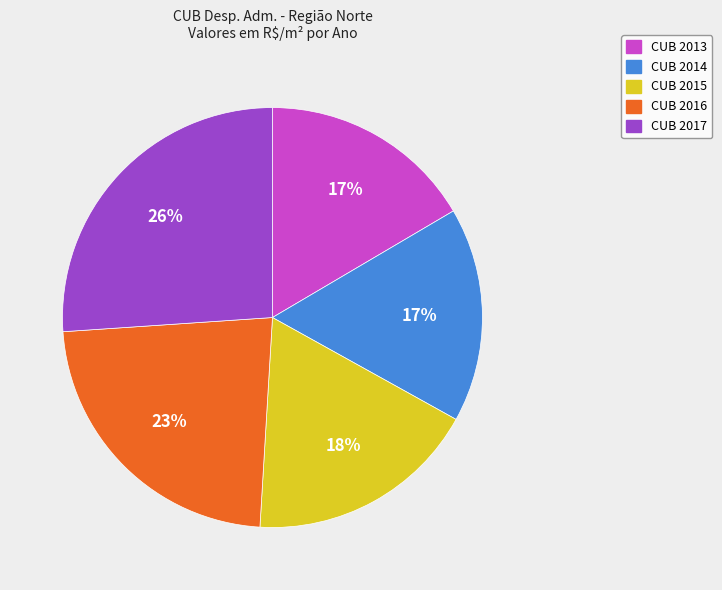

Does any single category account for the majority?

No